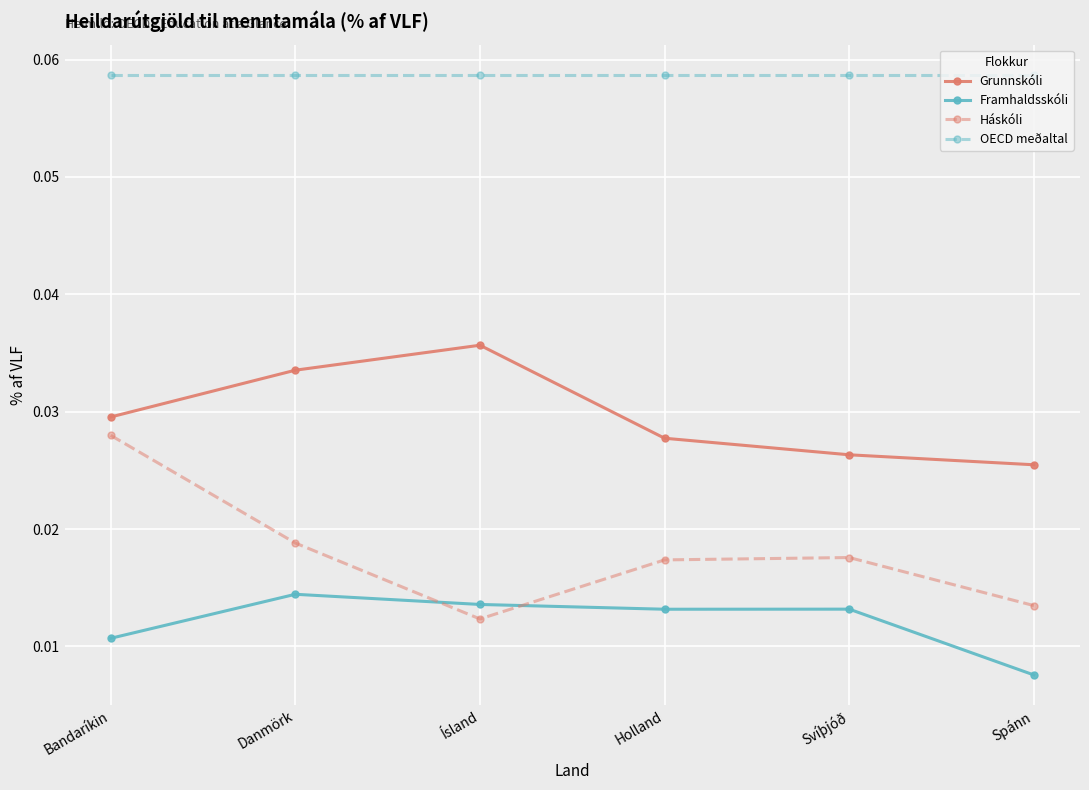

Which series has the widest spread of values?

Háskóli